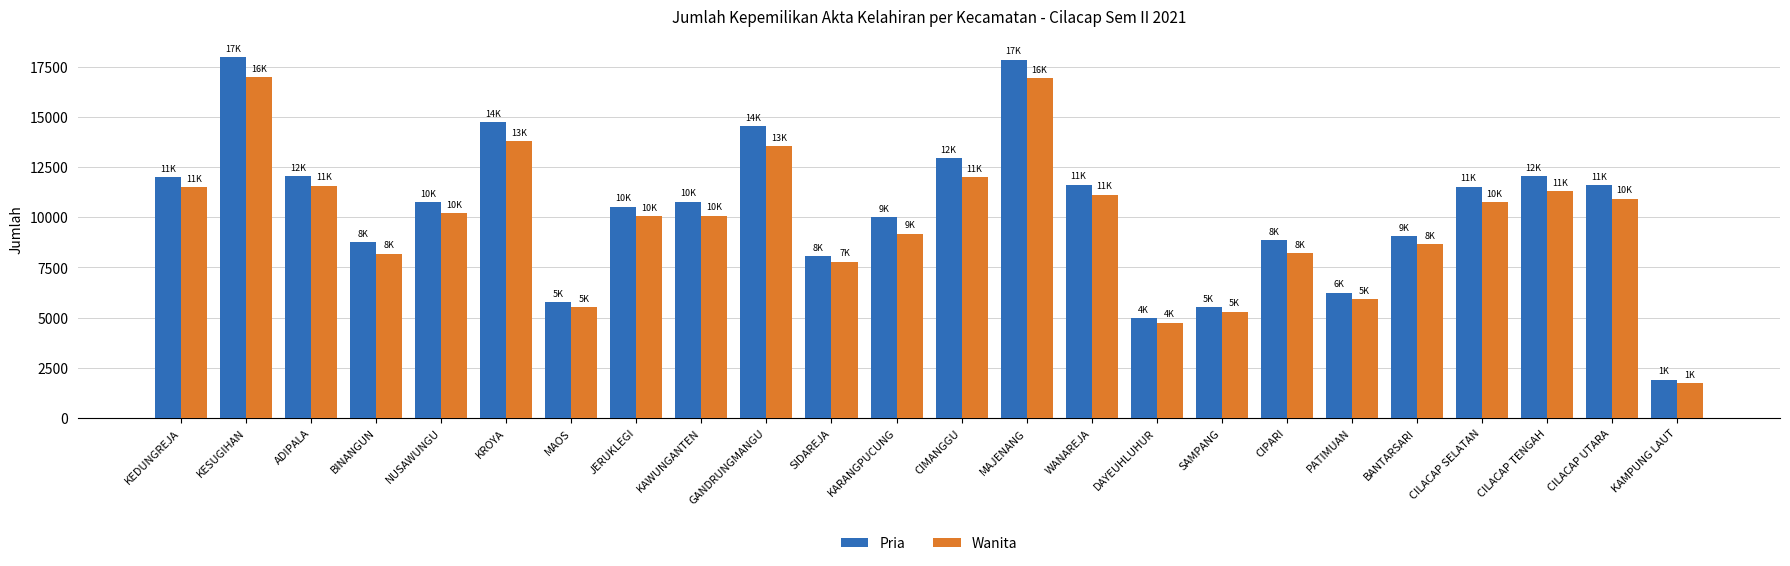

Between MAOS and BANTARSARI, which series saw the biggest shift?

Pria